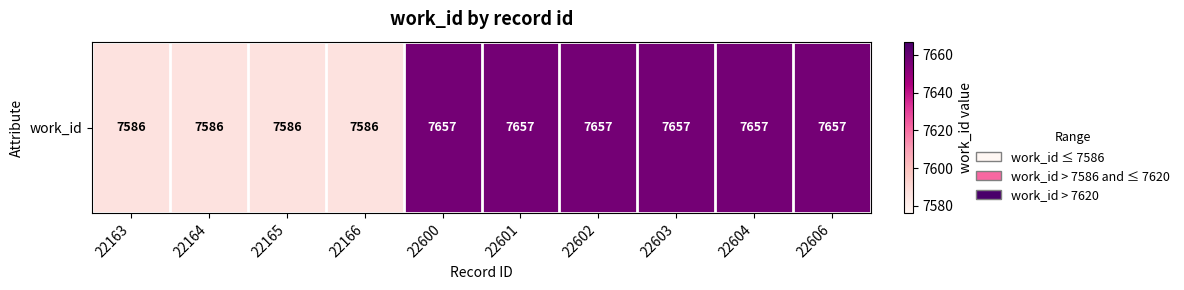

Between 22601 and 22163, which is larger?

22601